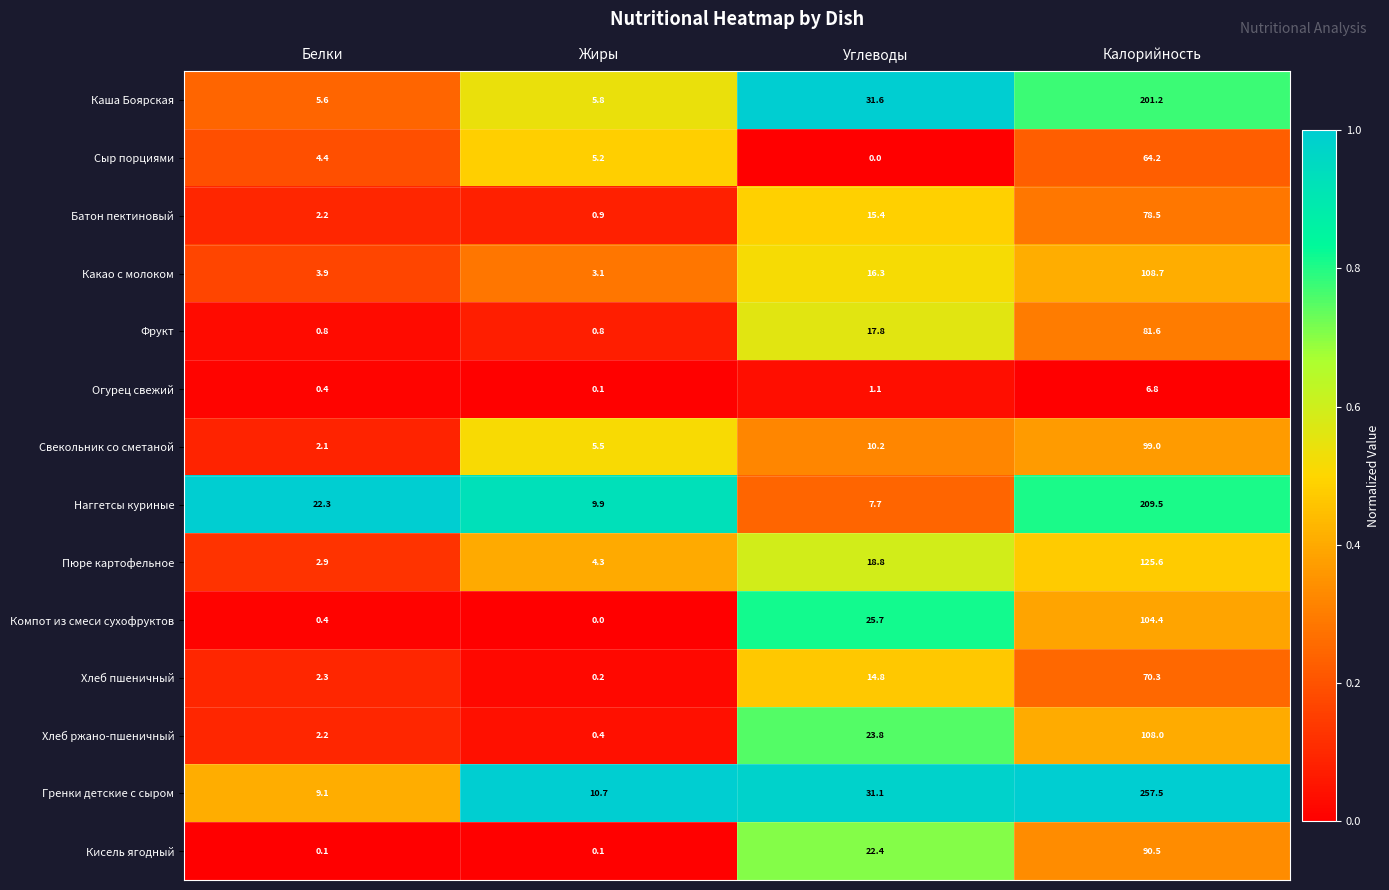

What is the difference between the maximum and minimum values in the Гренки детские с сыром series?

248.4